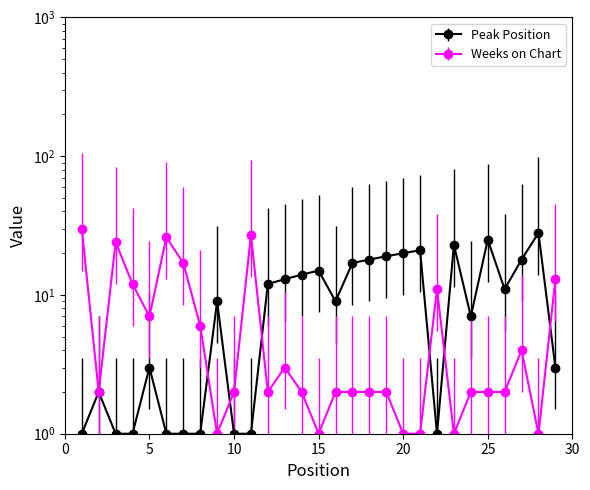

What is the minimum value for Weeks on Chart?

1